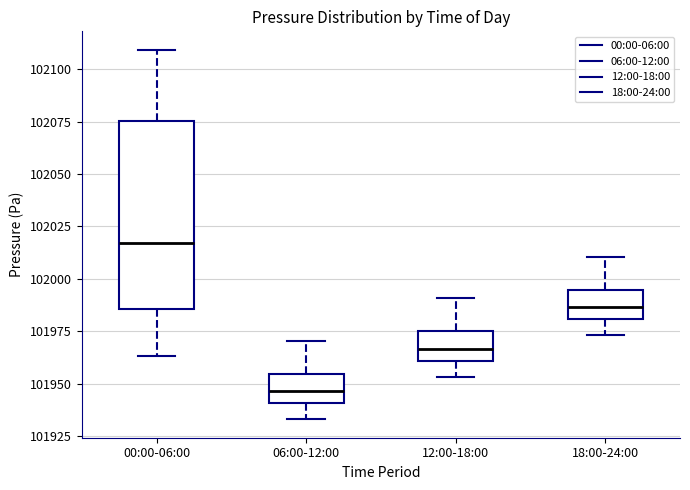

Which box's median line is the lowest?

06:00-12:00